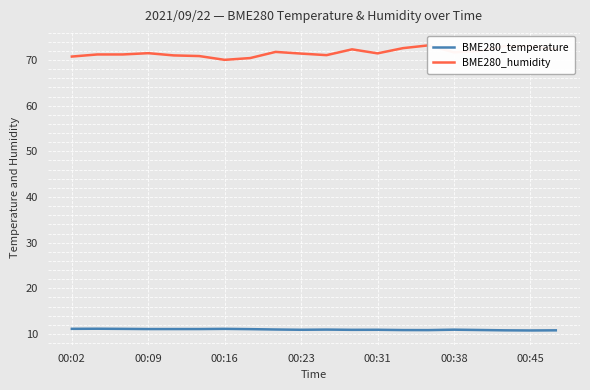

How many values in the BME280_humidity series exceed 71?

15